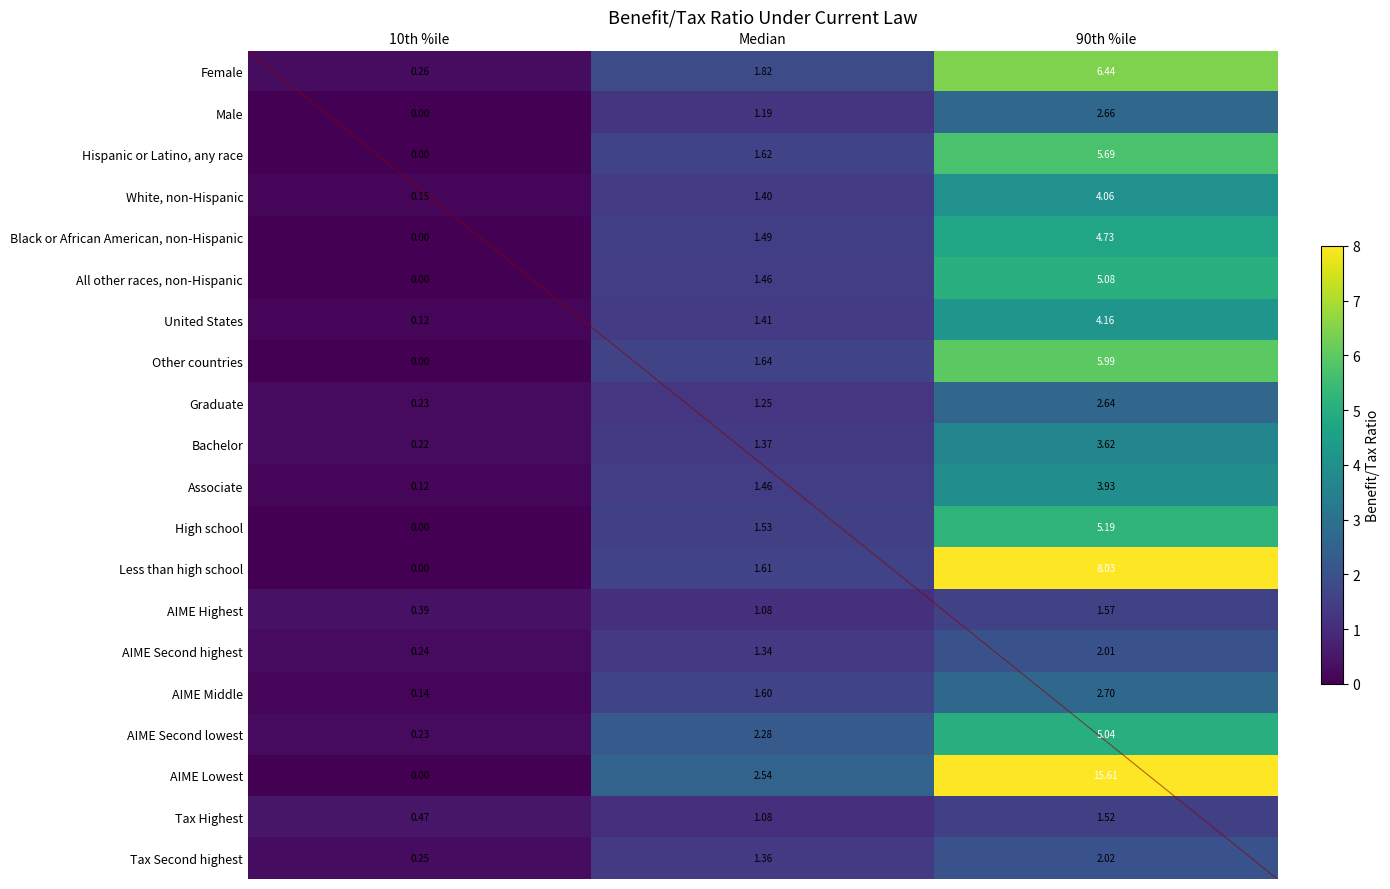

Rank the series by their maximum value, from highest to lowest.

AIME Lowest, Less than high school, Female, Other countries, Hispanic or Latino, any race, High school, All other races, non-Hispanic, AIME Second lowest, Black or African American, non-Hispanic, United States, White, non-Hispanic, Associate, Bachelor, AIME Middle, Male, Graduate, Tax Second highest, AIME Second highest, AIME Highest, Tax Highest